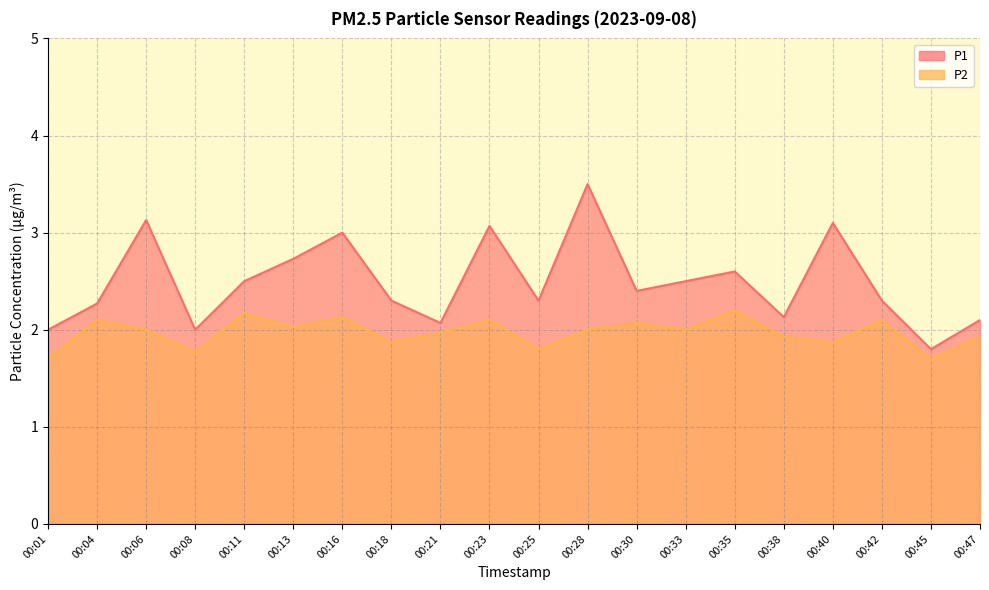

What are all the series names shown in the legend?

P1, P2